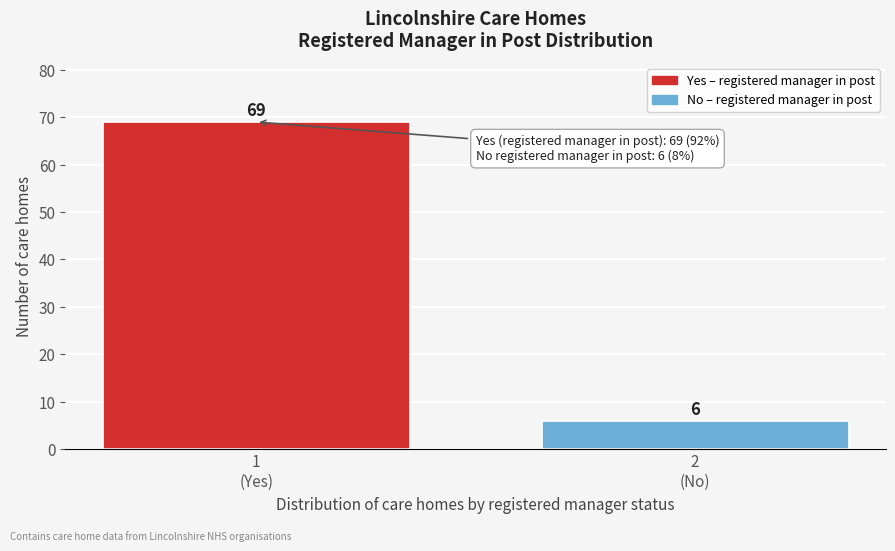

Reading left to right, transcribe all the data shown in this chart.

69	6